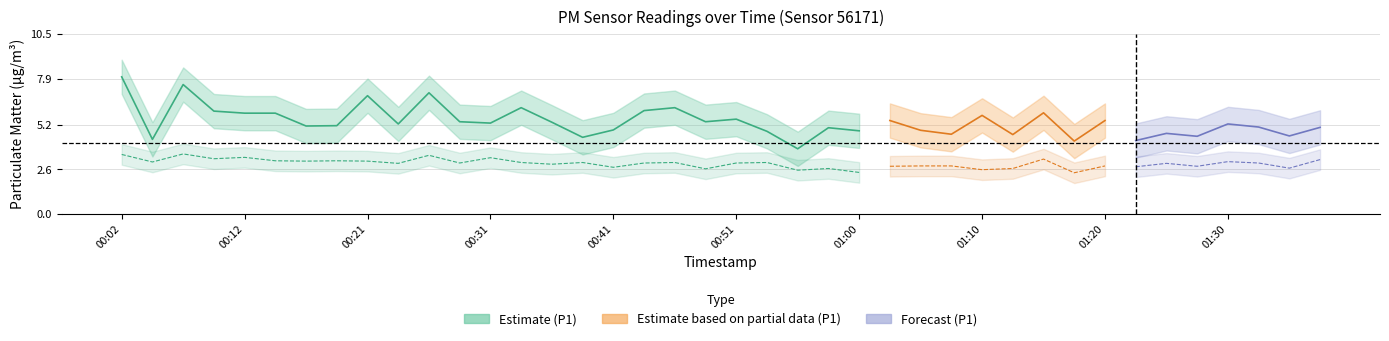

Does the chart have visible grid lines?

Yes